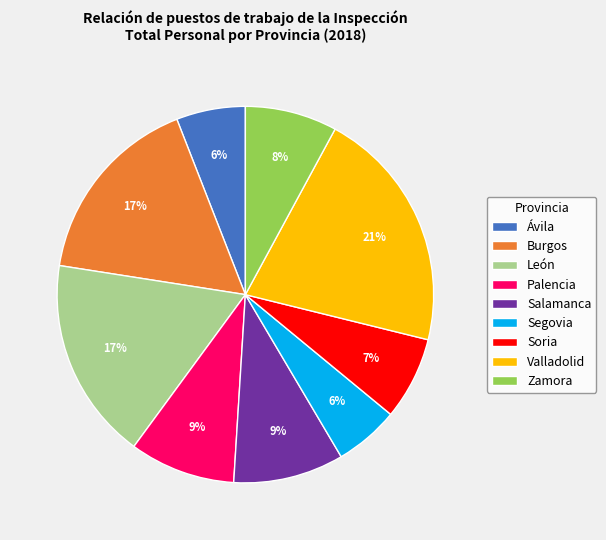

Is there any slice that represents more than half of the pie?

No